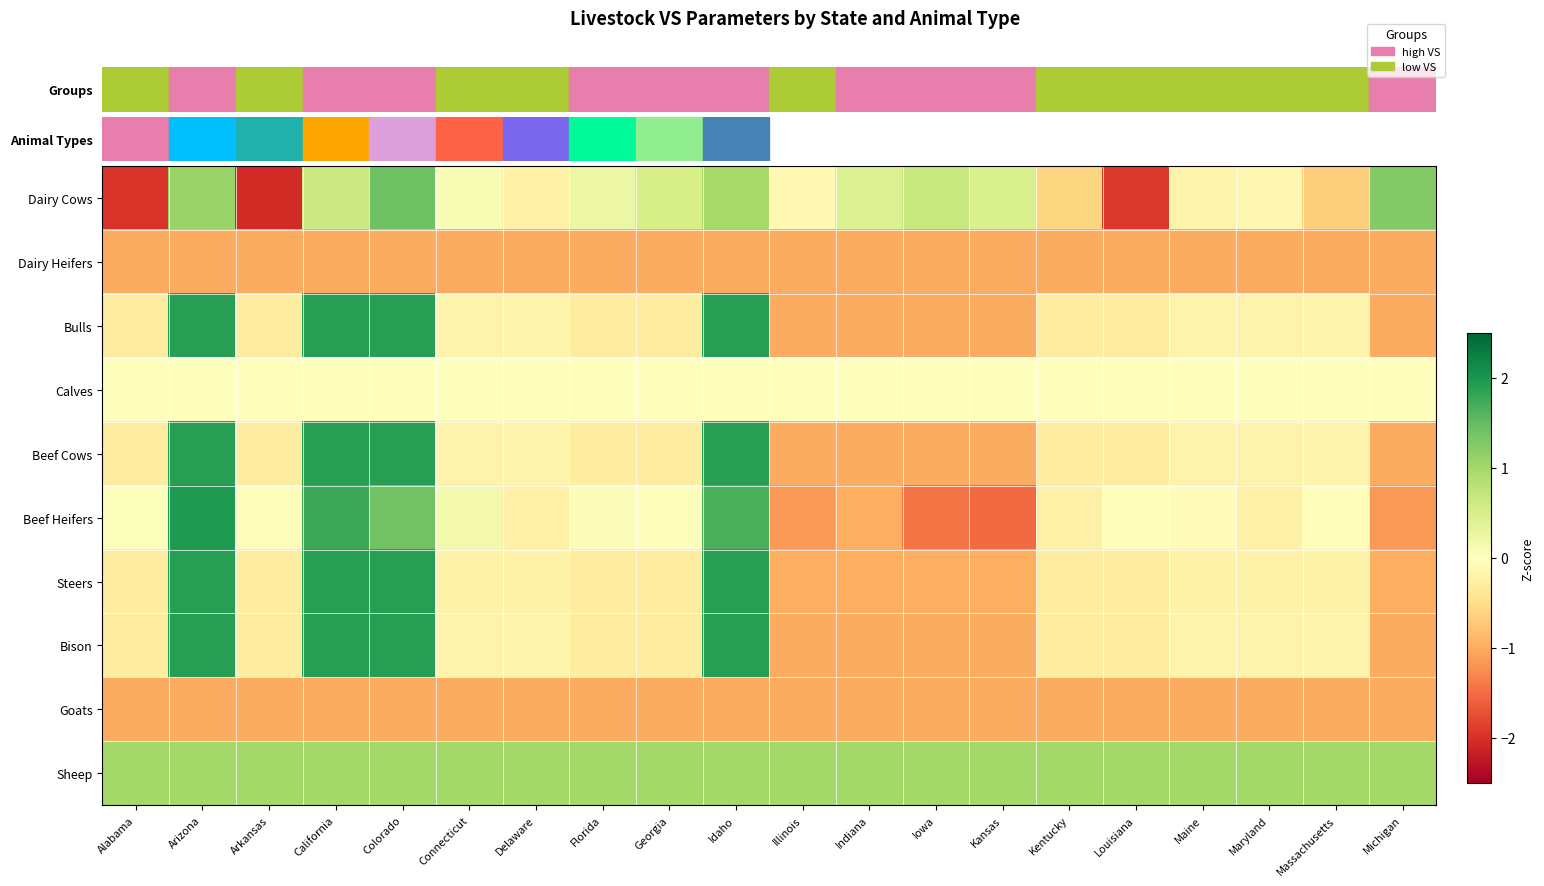

At how many categories does at least one series exceed -1?

20